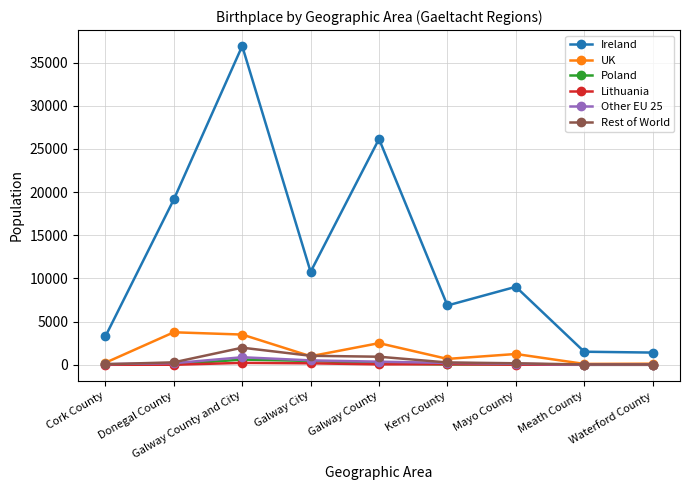

Is the value of UK at Galway City greater than the value of Rest of World at Mayo County?

Yes